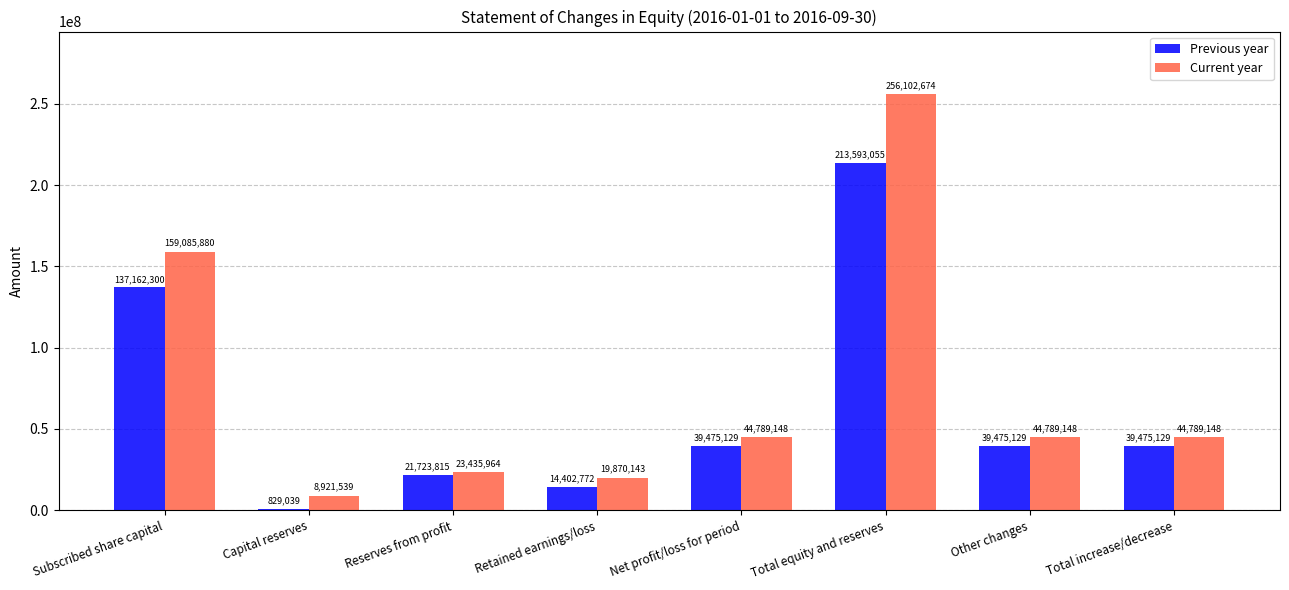

Are the bars horizontal?

No